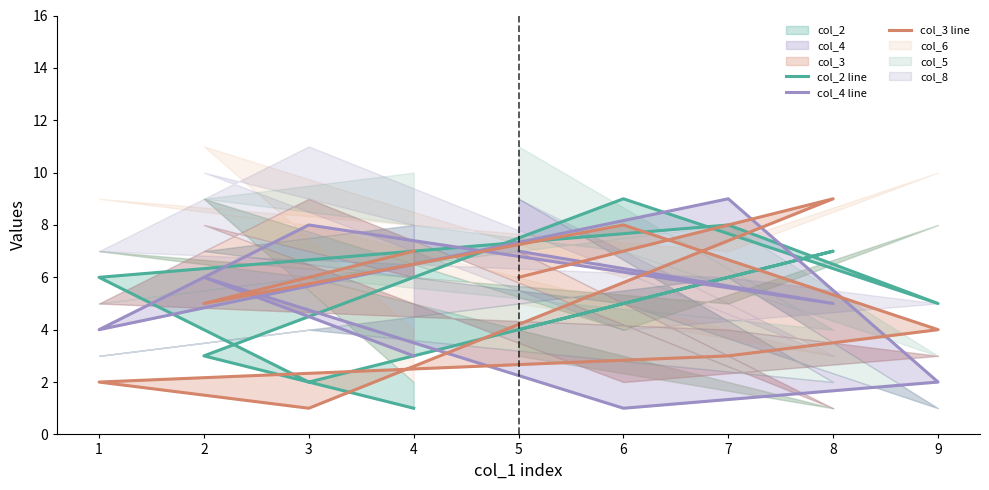

How many series are shown in this chart?

3